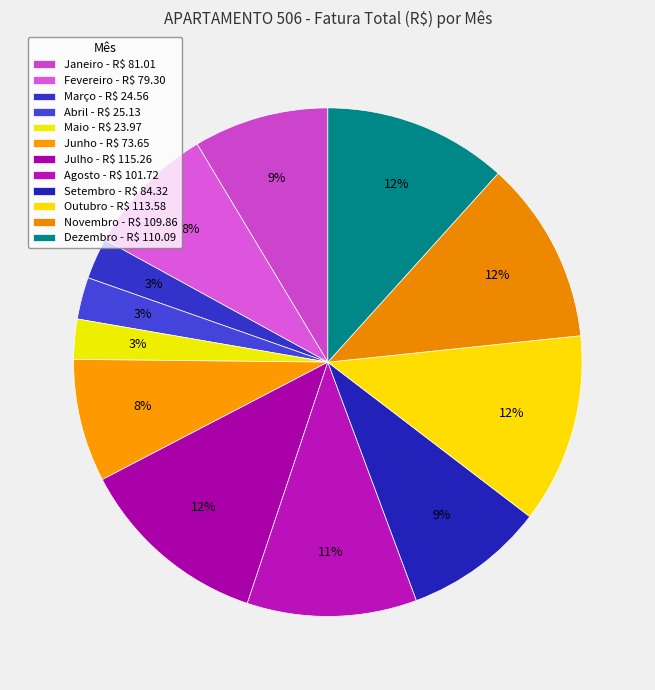

Rank the categories by value from highest to lowest.

Julho, Outubro, Dezembro, Novembro, Agosto, Setembro, Janeiro, Fevereiro, Junho, Abril, Março, Maio